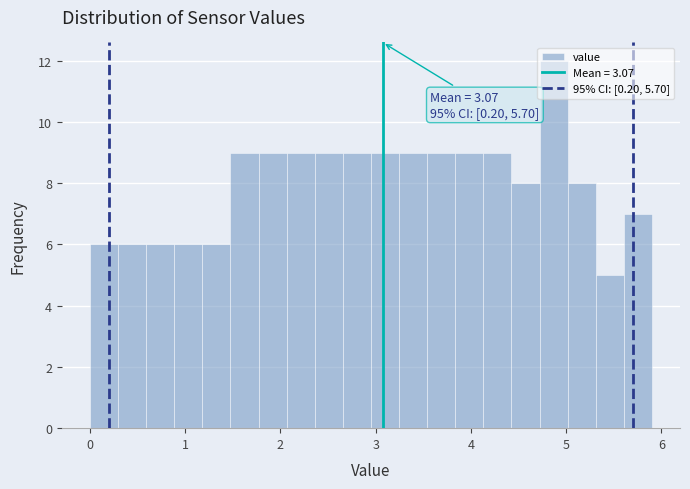

Read against the x-axis, roughly where is the centre of the tallest bar?

4.9